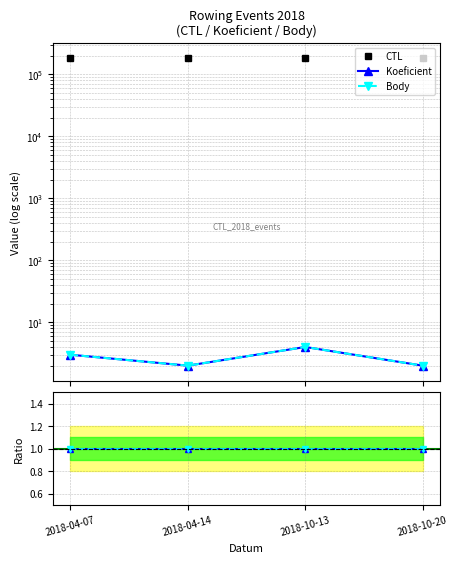

Count the number of categories in the chart.

4